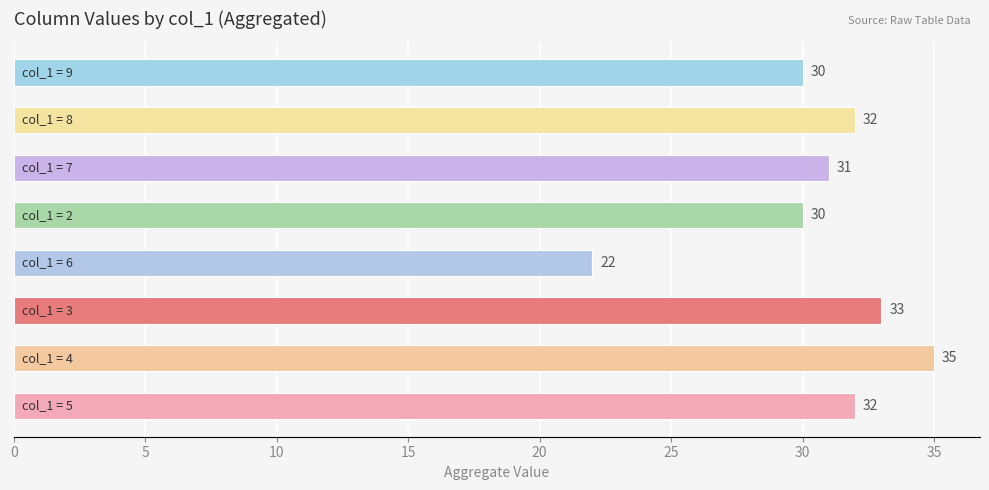

Reading bottom to top, list all the values displayed in this chart.

32	35	33	22	30	31	32	30